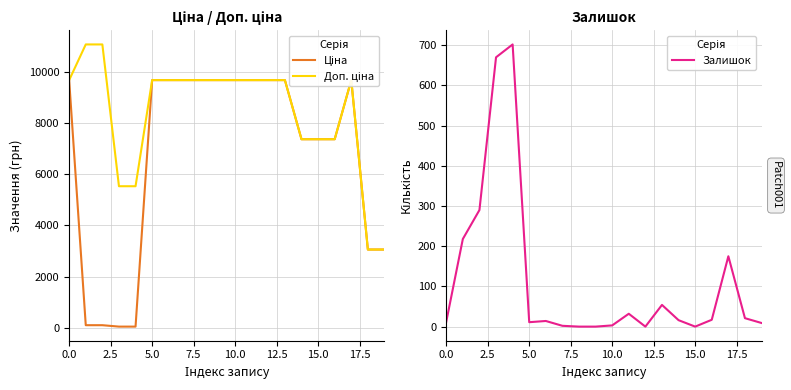

At which category is the sum across all series the highest?

17